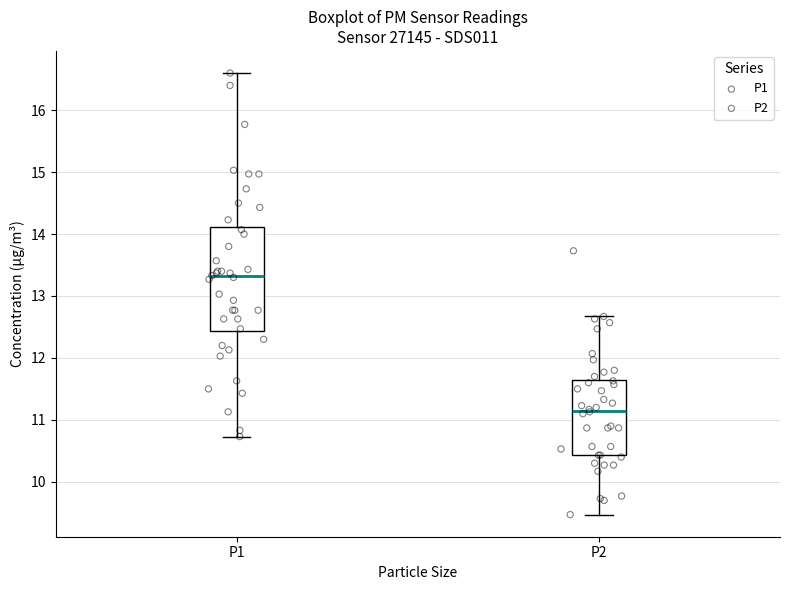

Reading left to right, transcribe this box plot: for each box, give where its median line is, the range the box spans, and where its two whiskers end, as read against the y-axis. The values are not printed on the chart, so give them approximately, as read against the axis.

P1: median 13.3, box 12.4 to 14.1, whiskers 10.7 to 16.6
P2: median 11.2, box 10.4 to 11.6, whiskers 9.5 to 12.7